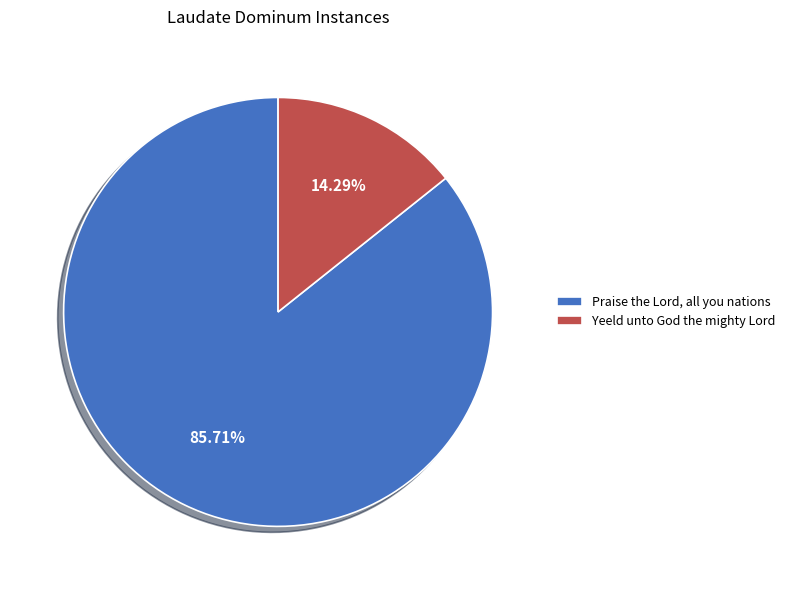

Which has a higher value, Praise the Lord, all you nations or Yeeld unto God the mighty Lord?

Praise the Lord, all you nations